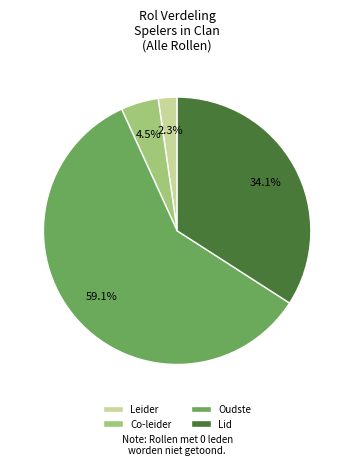

To the nearest percent, what is the difference between the largest and smallest slice percentages?

57%